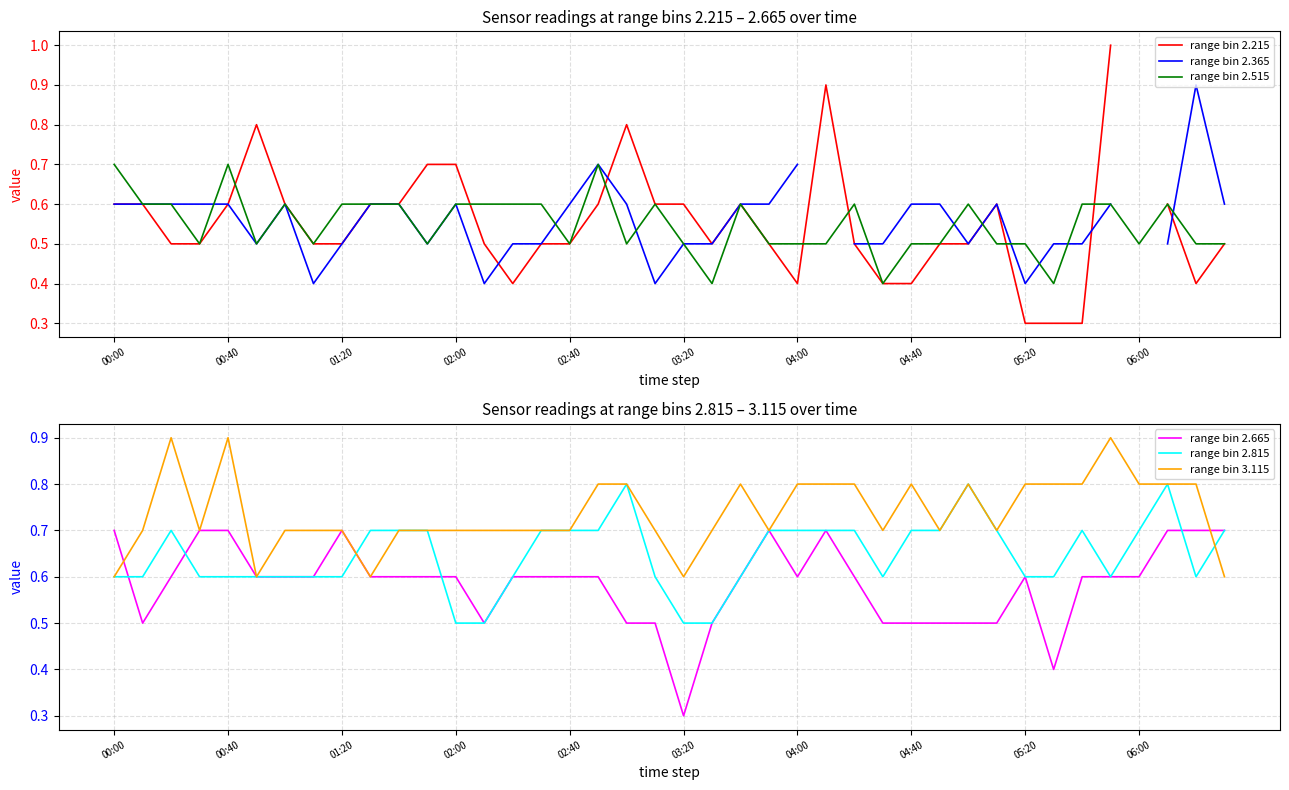

What is the minimum value for range bin 2.515?

0.4